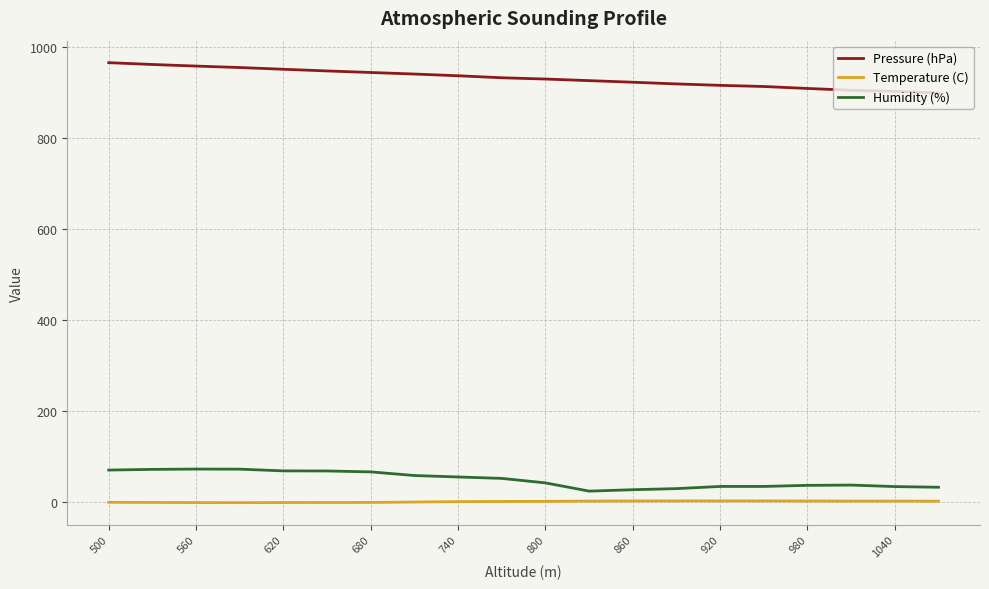

What is the maximum value for Humidity (%)?

72.2